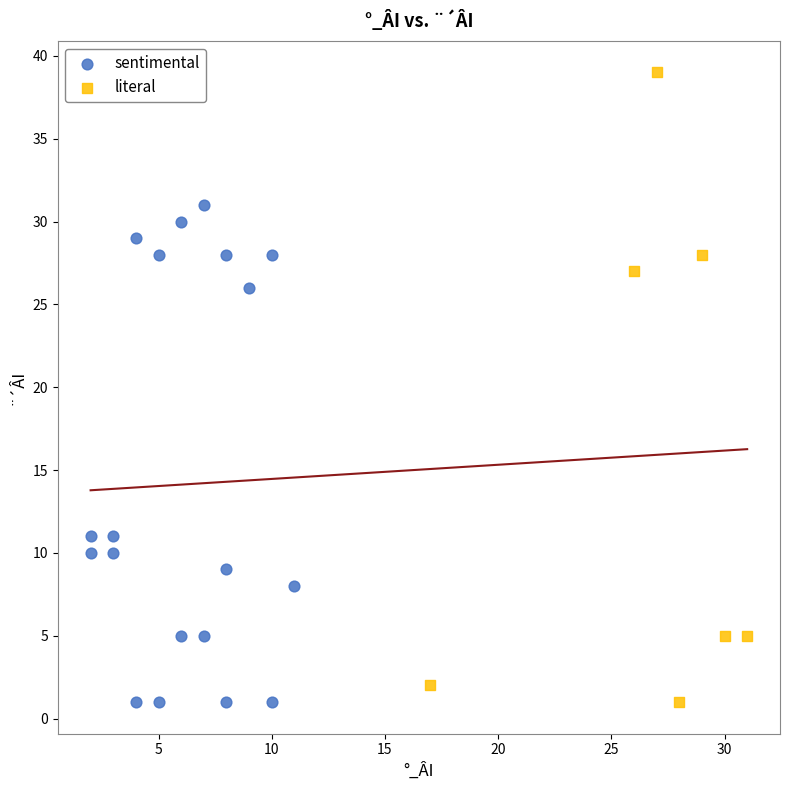

Which series has the largest Y range (max minus min)?

literal